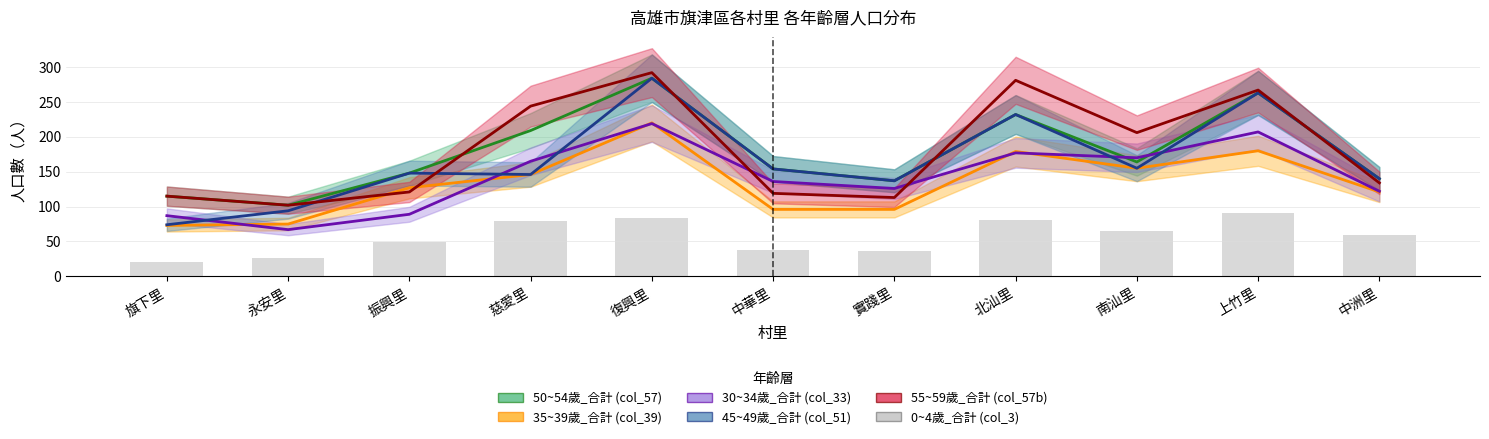

The value of 30~34歲_合計 (col_33) at 上竹里 is 119. True or false?

False